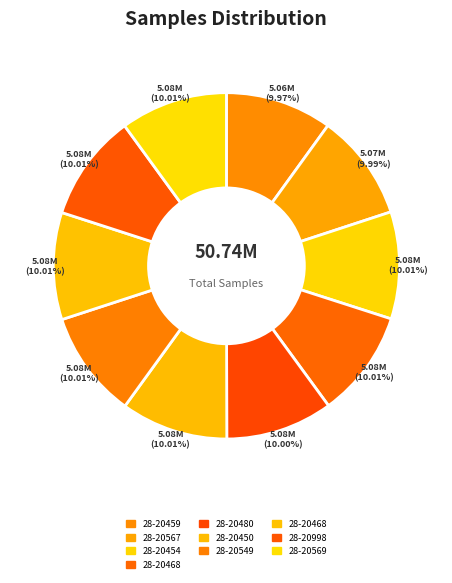

How many slices are in this pie chart?

10